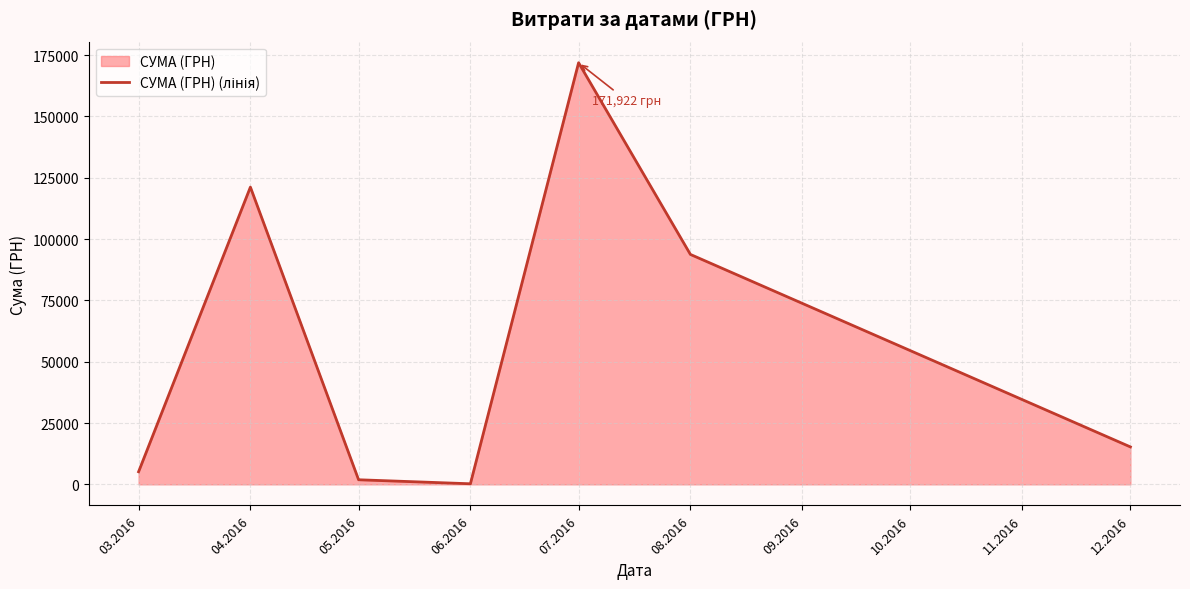

What is the label of the 6th point from the left?

08.2016